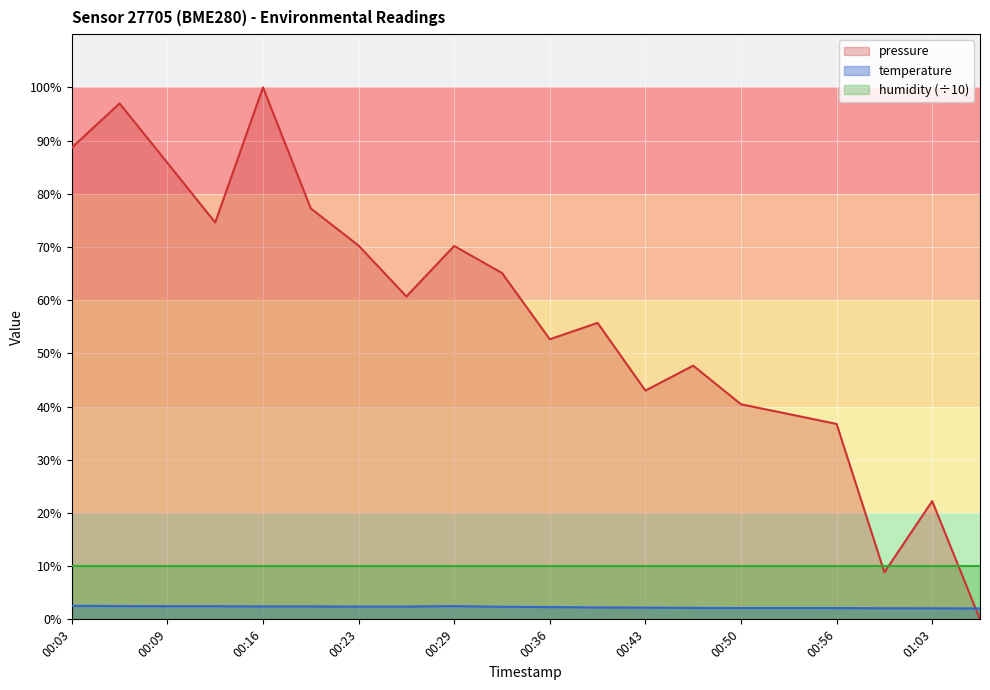

How many lines are shown in the chart?

3